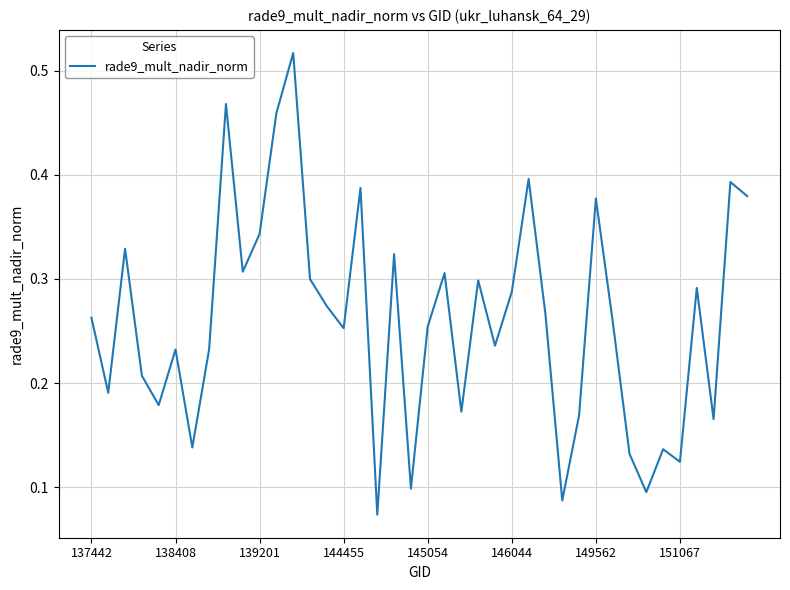

What is the greatest value displayed?

0.5